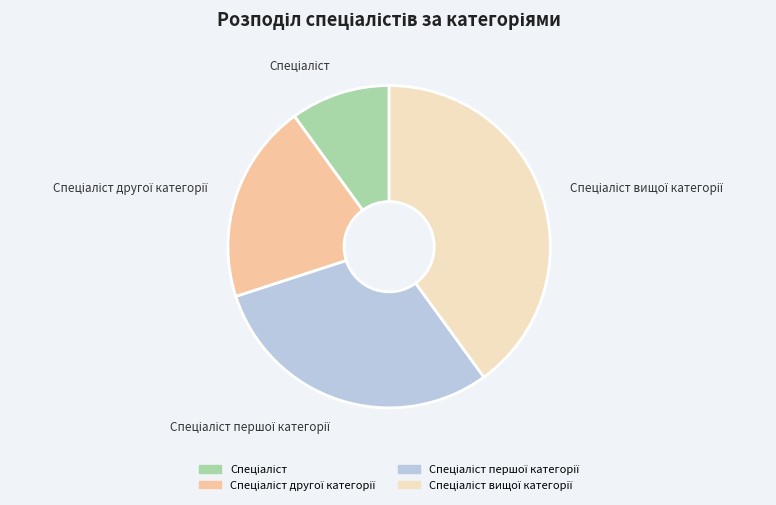

Is there a majority slice in this chart?

No